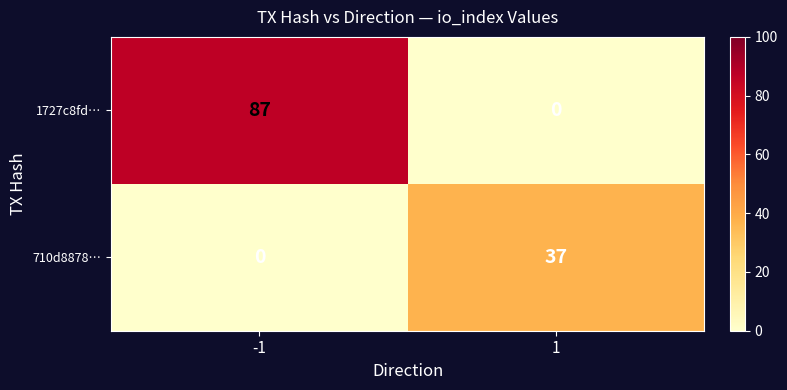

Which series has the largest total across all categories?

1727c8fd…